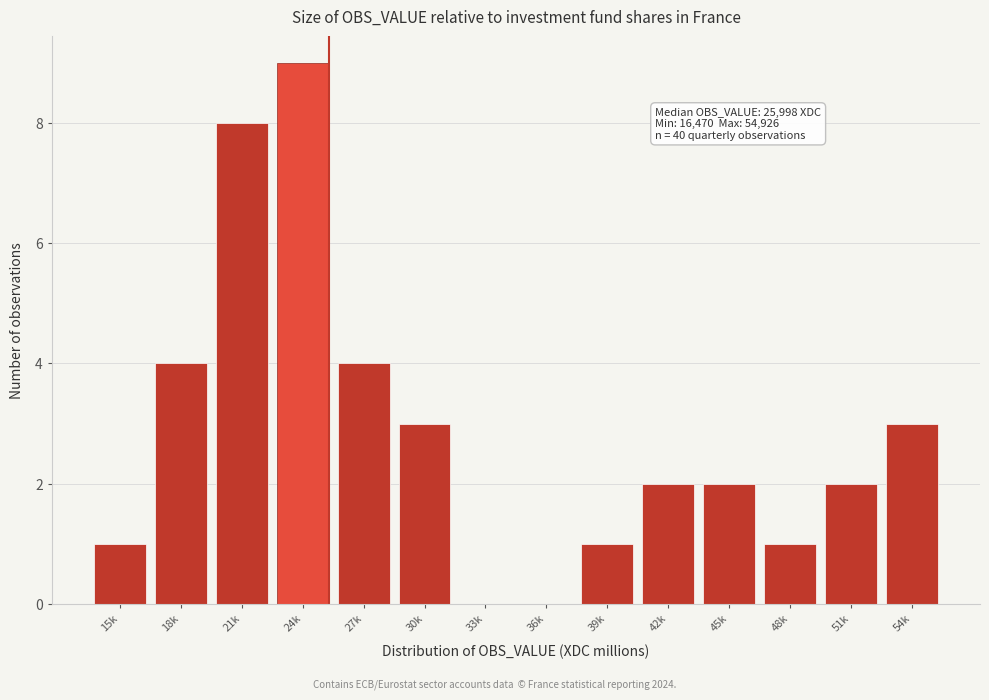

Reading left to right, what are all the values shown in this chart?

15k=1	18k=4	21k=8	24k=9	27k=4	30k=3	33k=0	36k=0	39k=1	42k=2	45k=2	48k=1	51k=2	54k=3